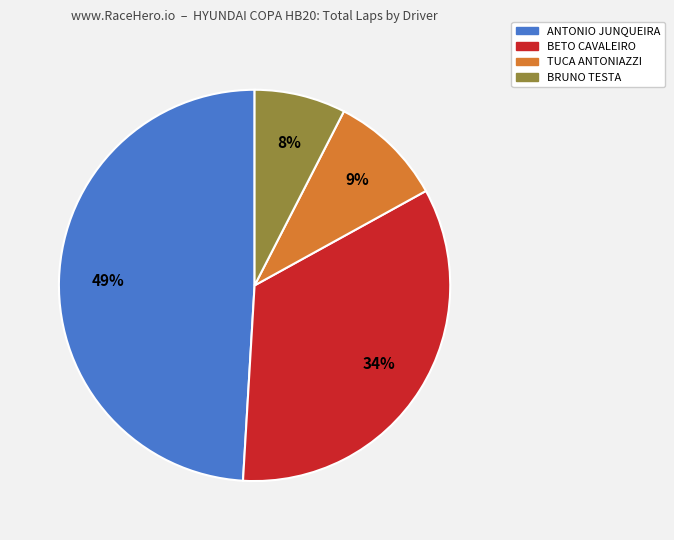

To the nearest percent, what is the average slice percentage?

25%